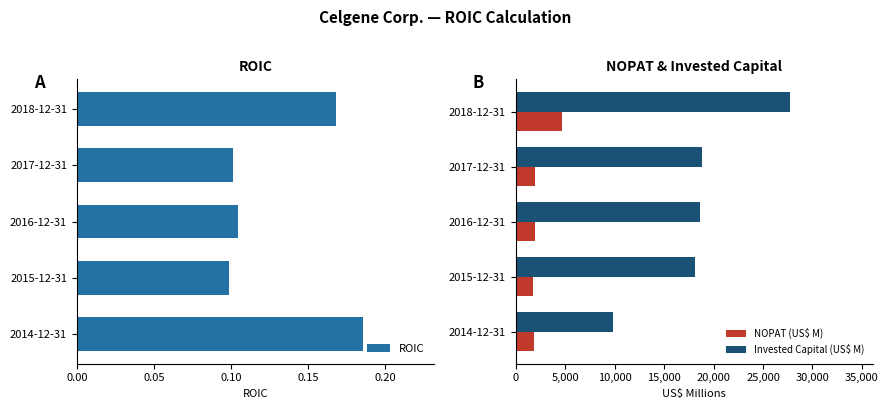

Which series has the largest total across all categories?

Invested Capital (US$ M)